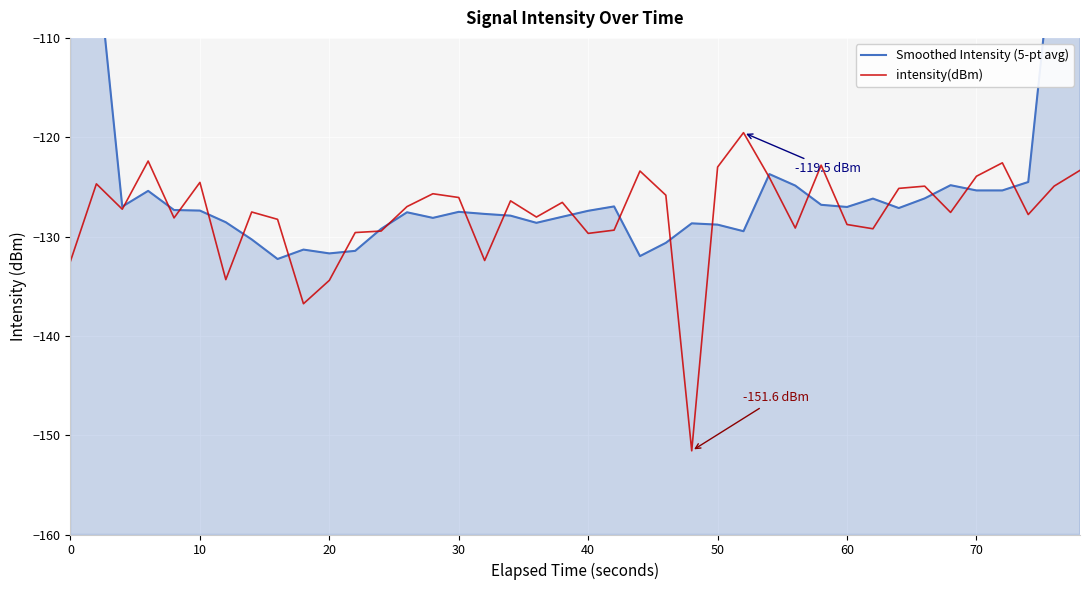

What is the maximum value for intensity(dBm)?

-119.5